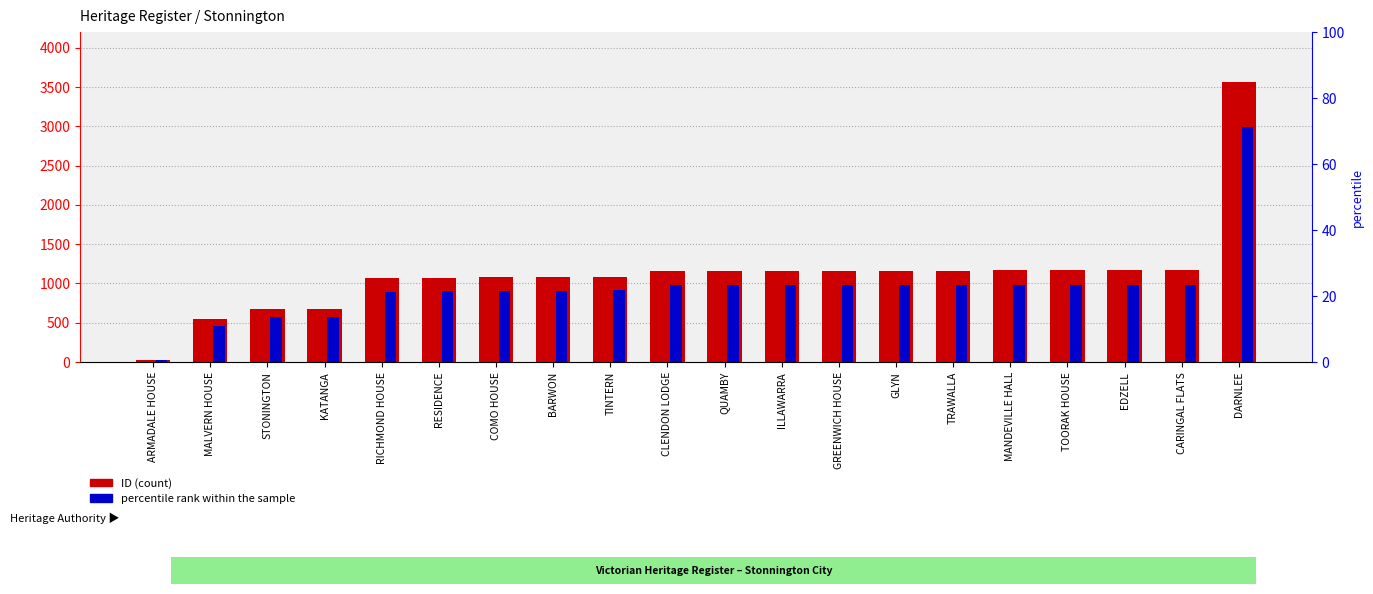

Is the value of percentile rank within the sample at MALVERN HOUSE greater than the value of ID (count) at TOORAK HOUSE?

No